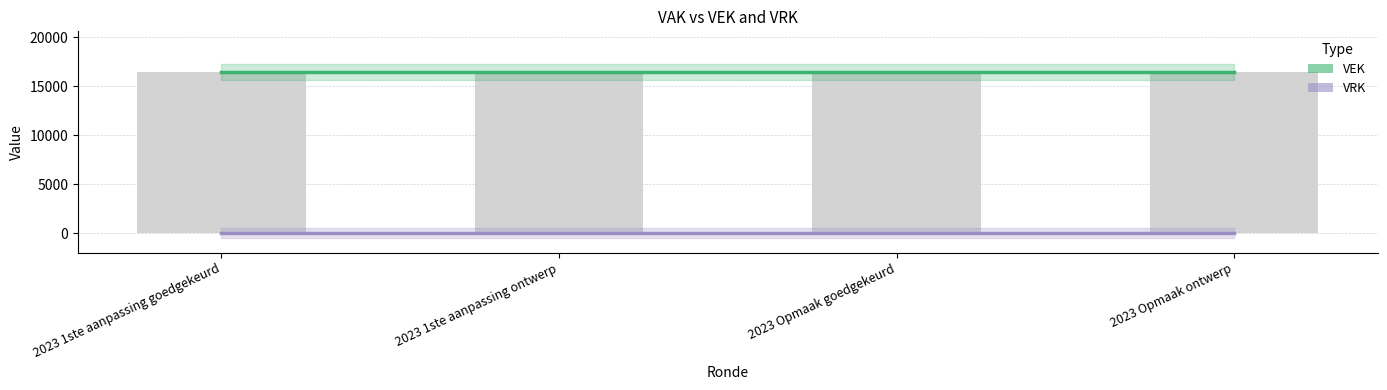

Rank the categories by VEK value from lowest to highest.

2023 1ste aanpassing goedgekeurd, 2023 1ste aanpassing ontwerp, 2023 Opmaak goedgekeurd, 2023 Opmaak ontwerp